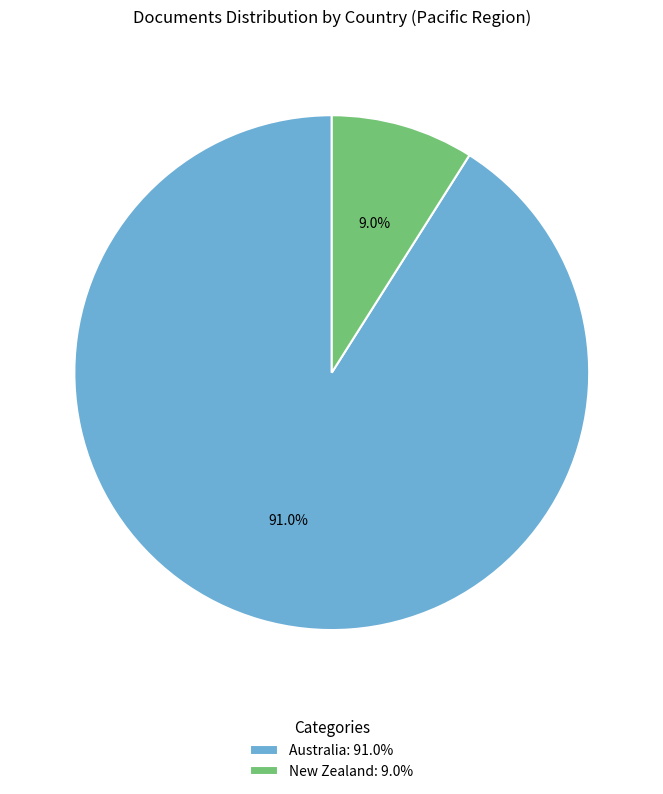

How many segments does this pie chart have?

2